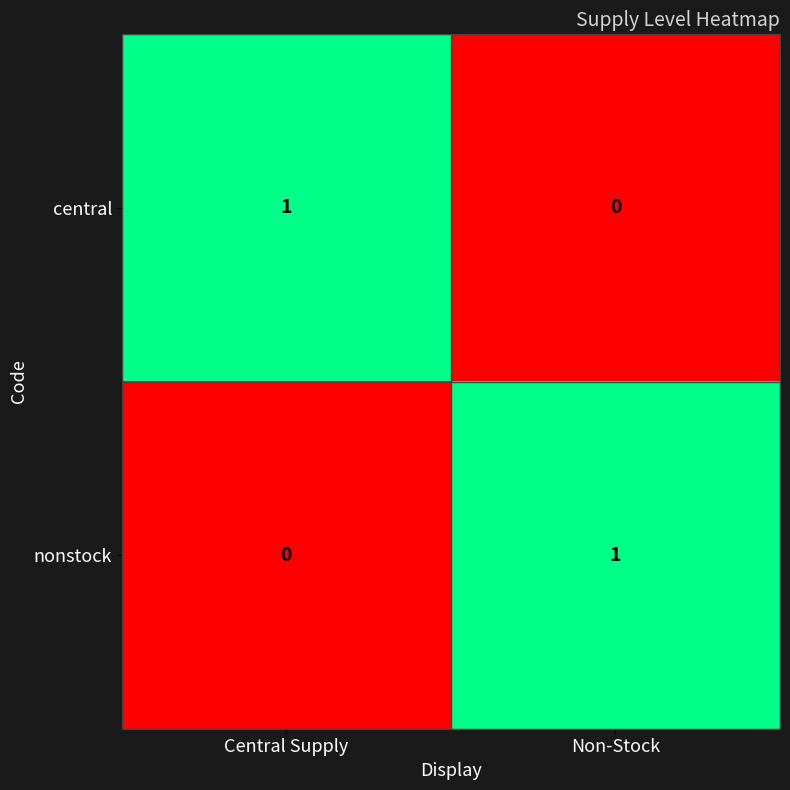

The nonstock series shows 0 at Central Supply. True or false?

True